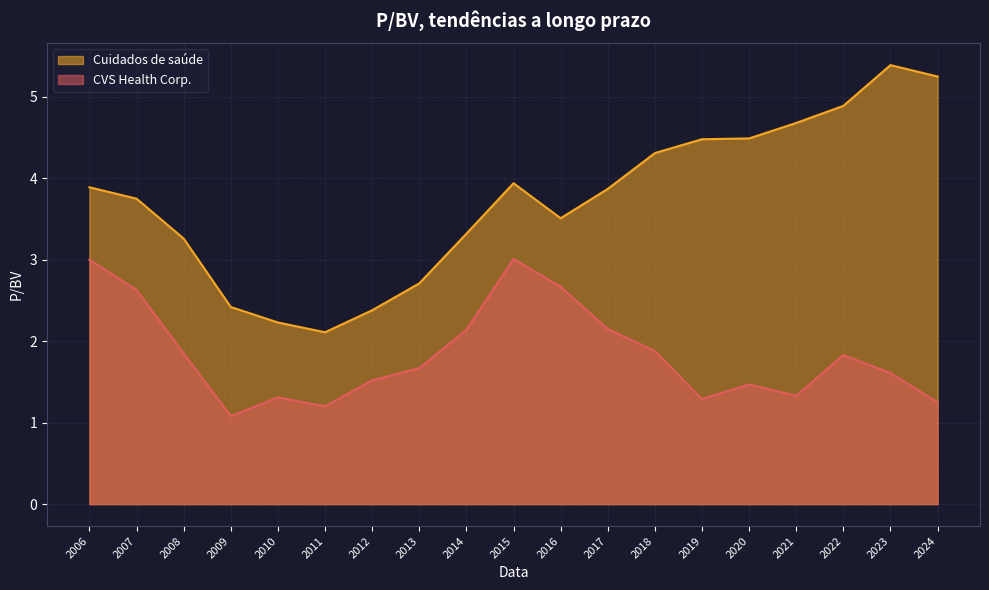

What is the spread (max minus min) of values at 2009?

1.3